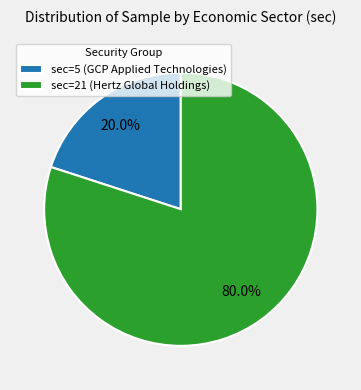

What percentage is the sec=21 slice, to the nearest percent?

80%